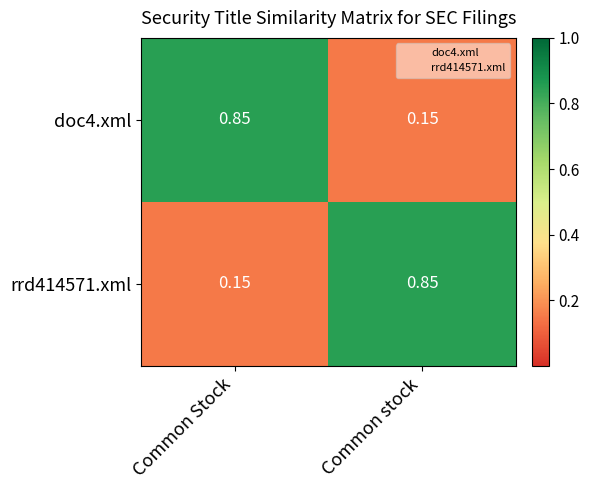

How many categories are shown in the chart?

2